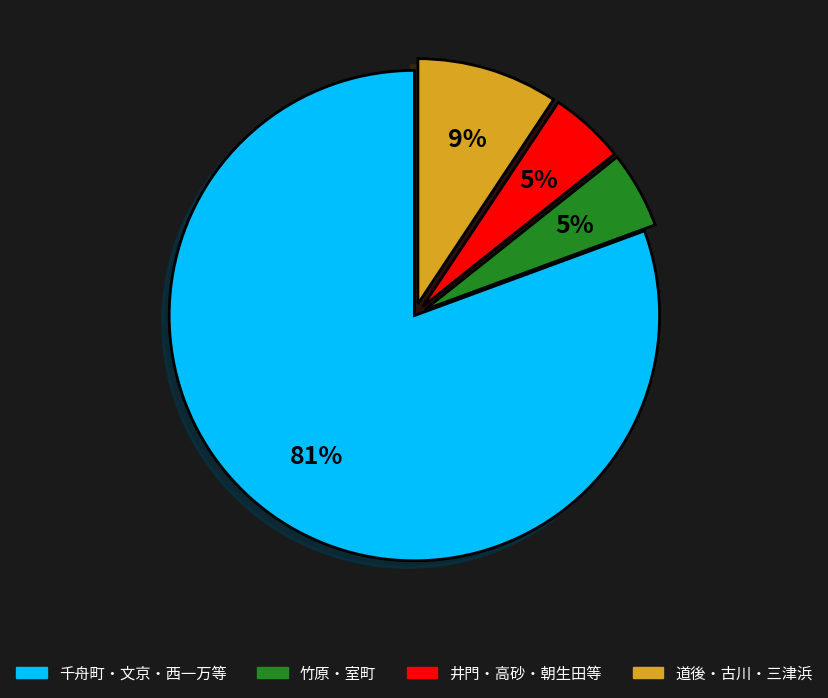

Is it true that 千舟町・文京・西一万等 is 81% of the pie?

True